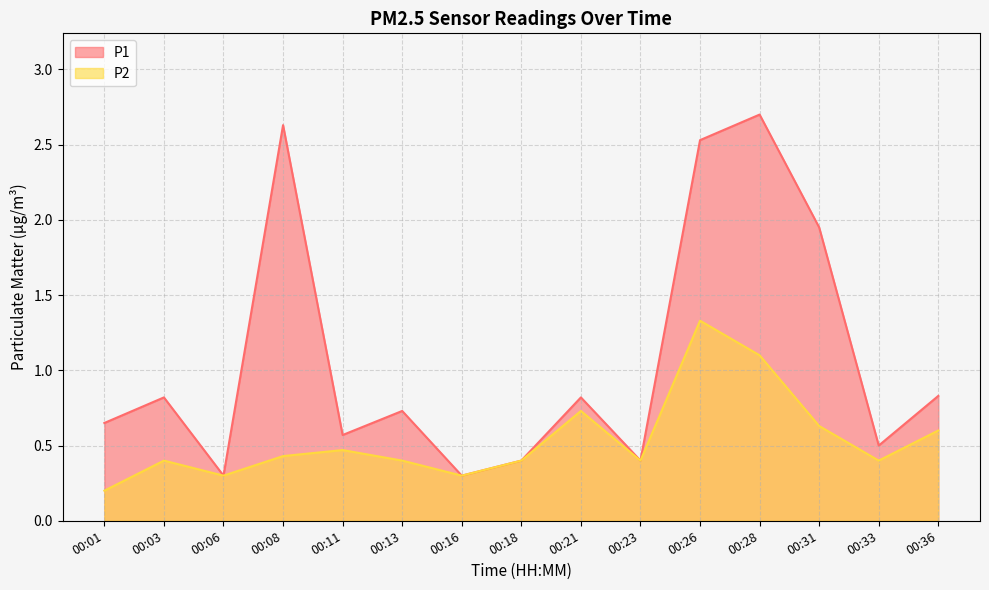

List the series in order of their peak value, lowest first.

P2, P1